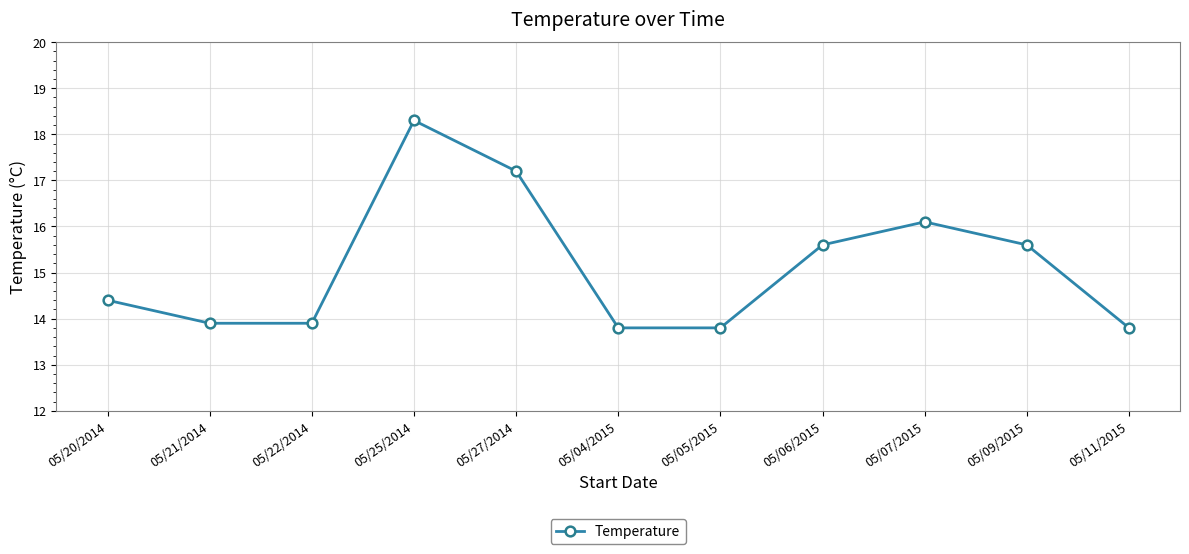

Is this an area chart (filled region under the line)?

No